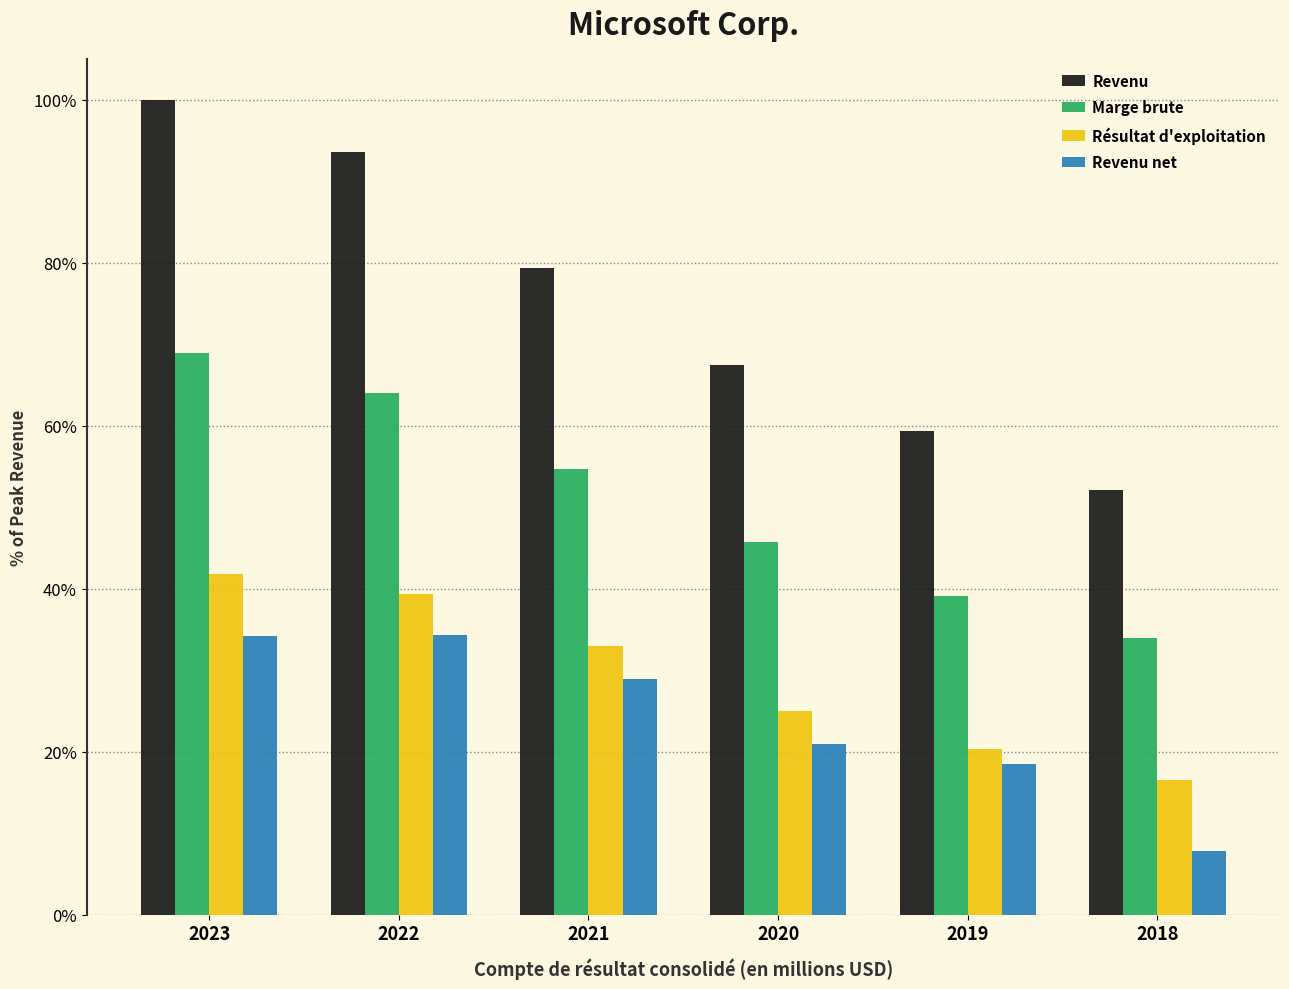

Is it true that Revenu equals 24.4 at 2020?

False